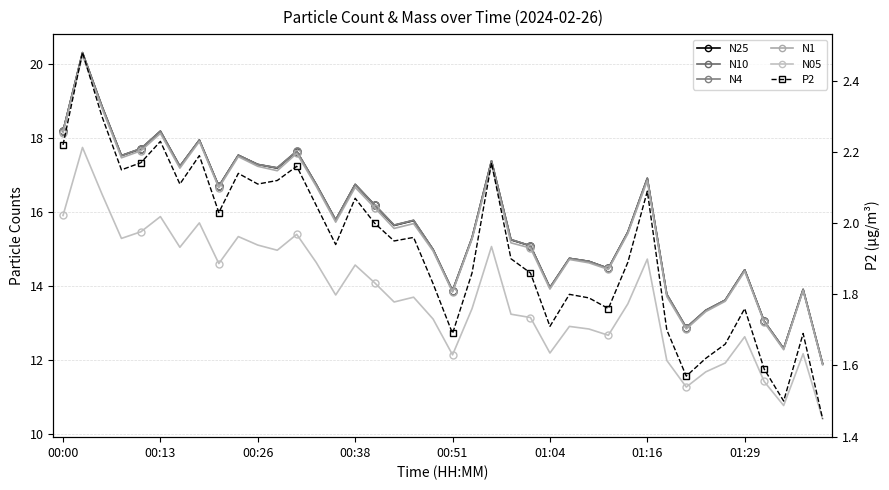

What is the sum of the N4 values at 11 and 21?

32.5